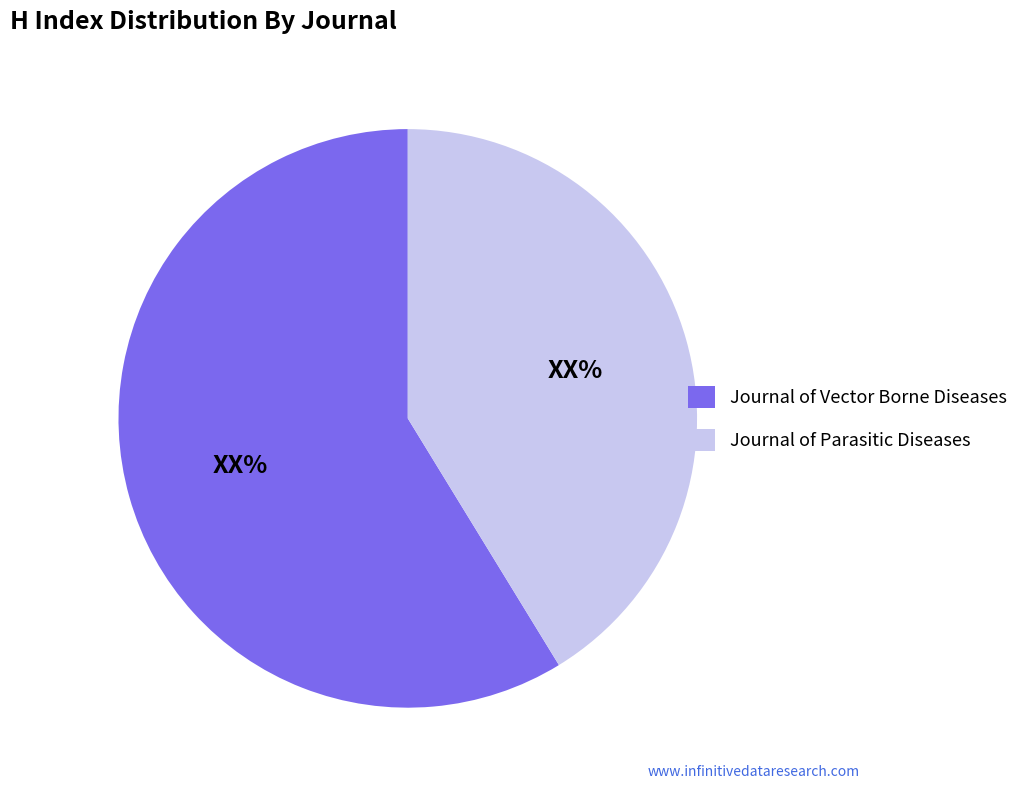

Rank the categories by value from highest to lowest.

Journal of Vector Borne Diseases, Journal of Parasitic Diseases